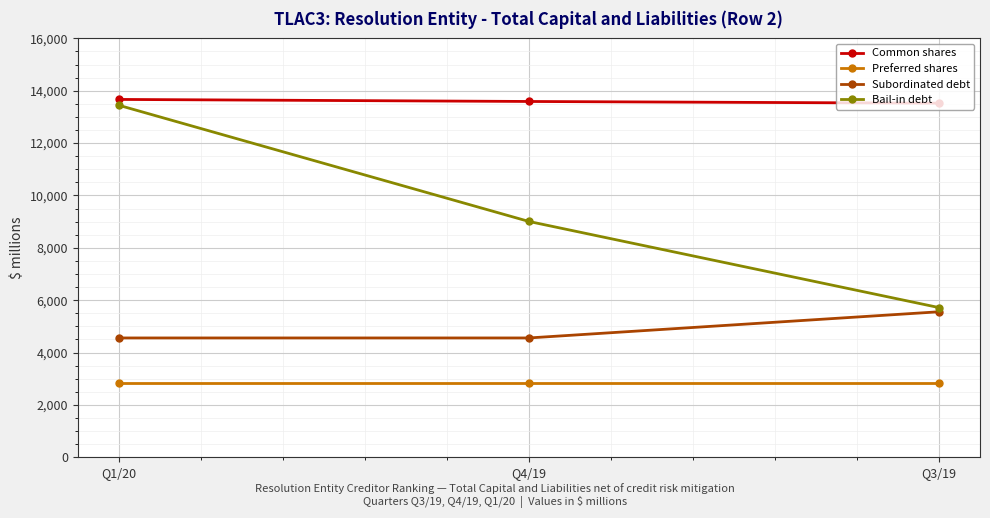

How many lines are shown in the chart?

4